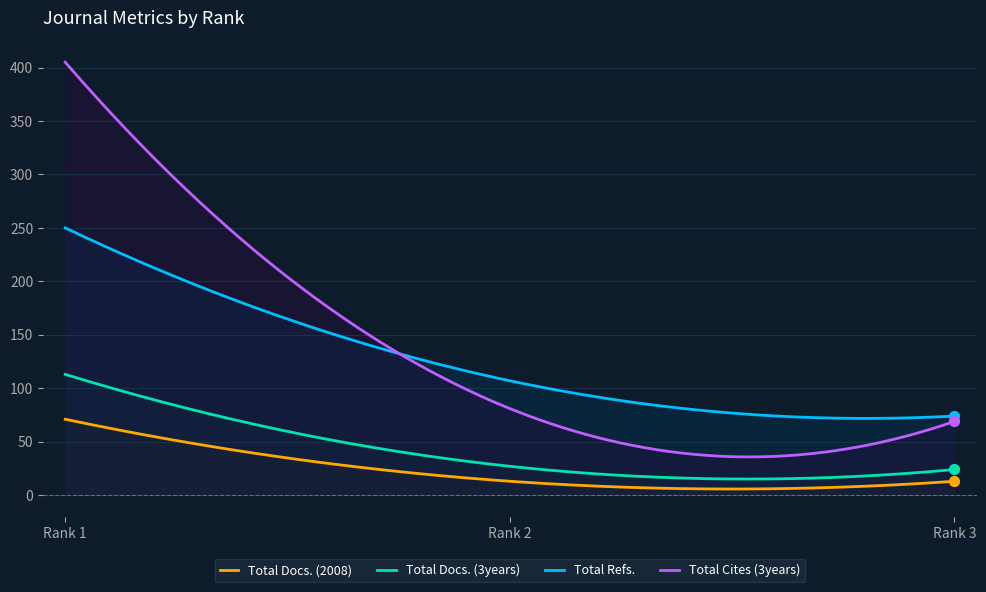

At which category is the sum across all series the highest?

1